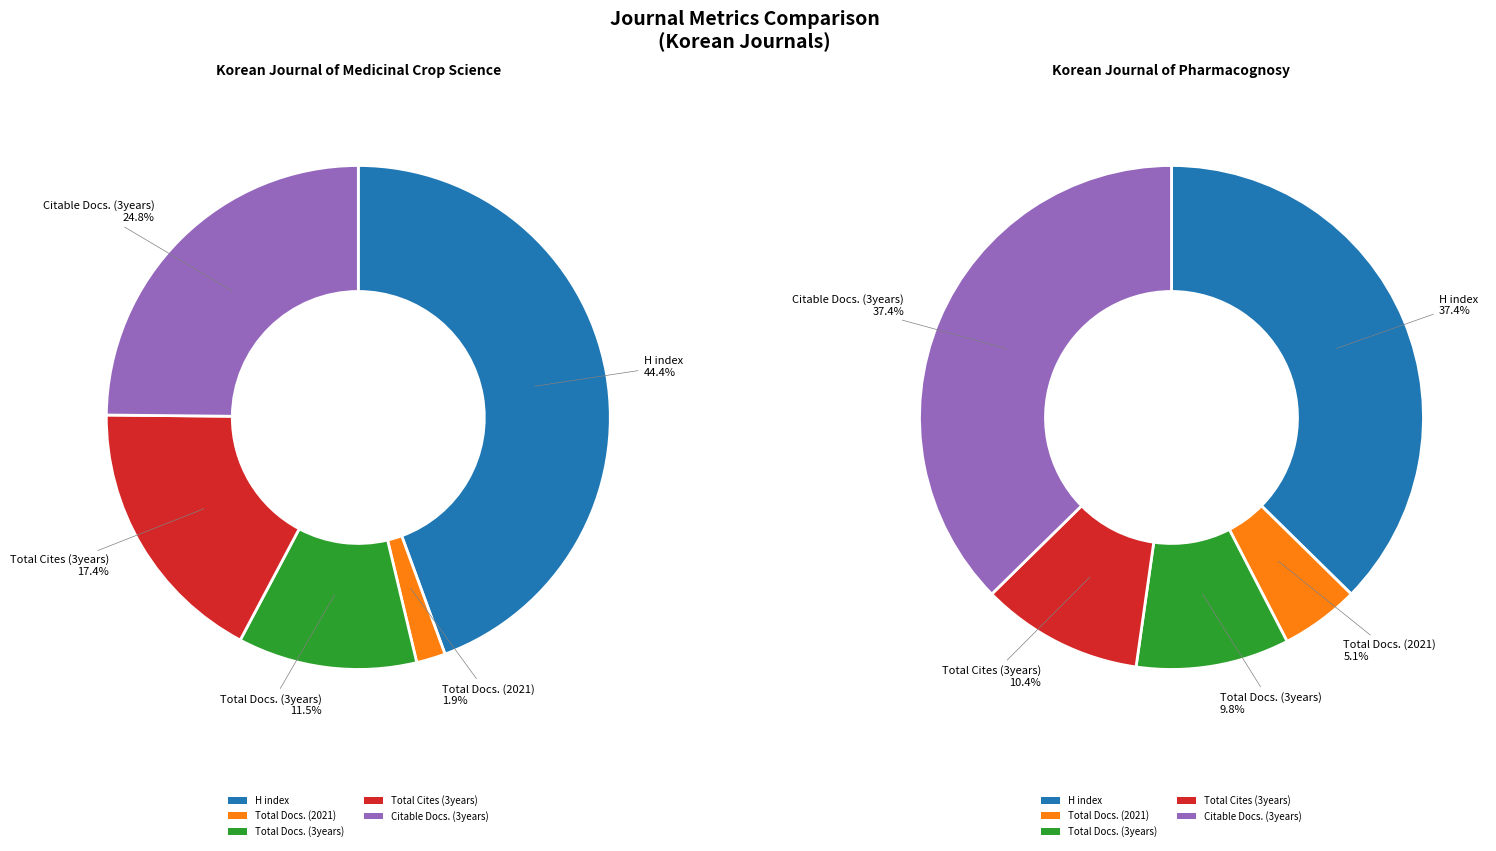

To the nearest percent, what portion does Total Docs. (3years) represent?

10%